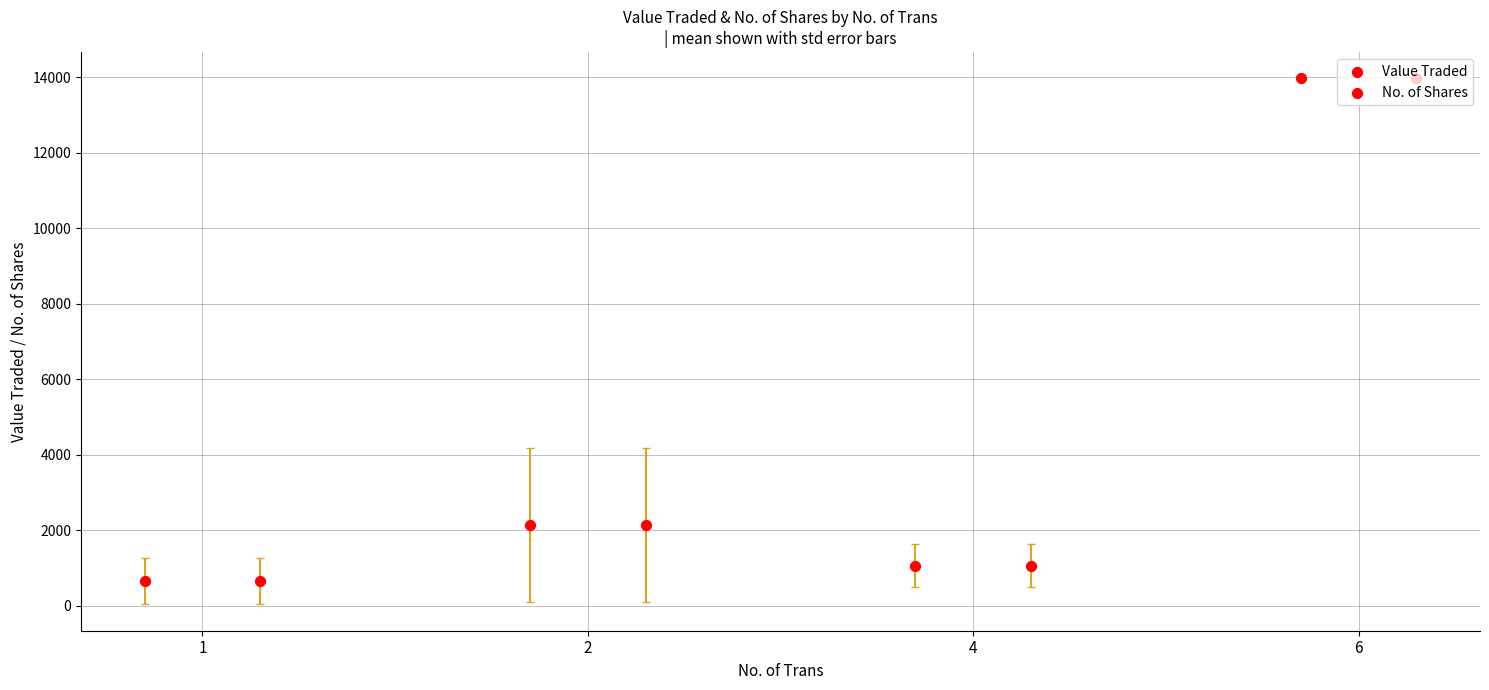

Which series contains the highest Y value?

Value Traded